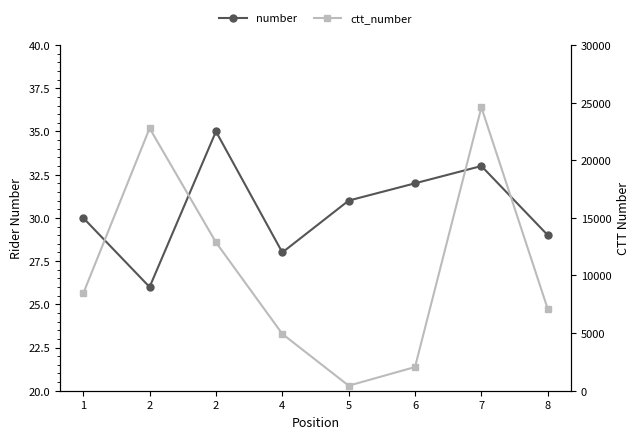

Reading left to right, what are all the values shown in this chart?

number: 30	26	35	28	31	32	33	29
ctt_number: 8441	22777	12875	4929	437	2055	24592	7094